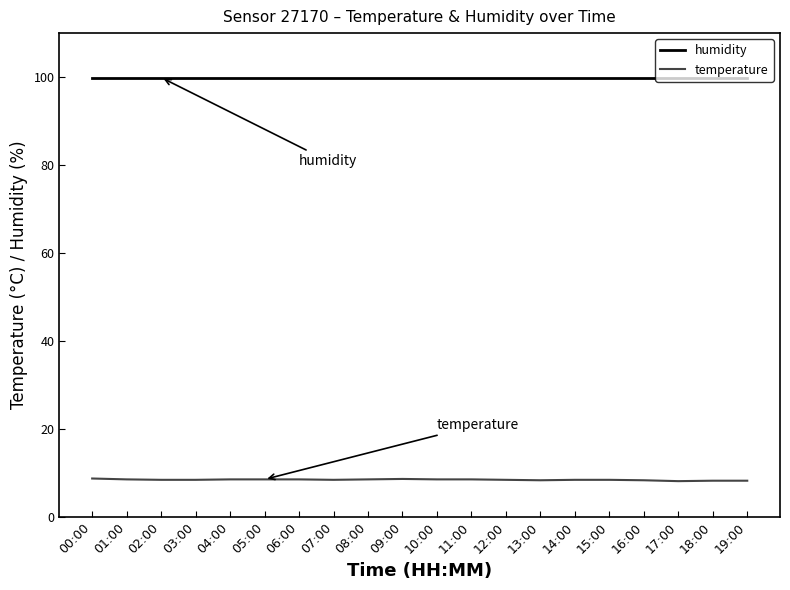

The value of humidity at 18:00 is 40.1. True or false?

False